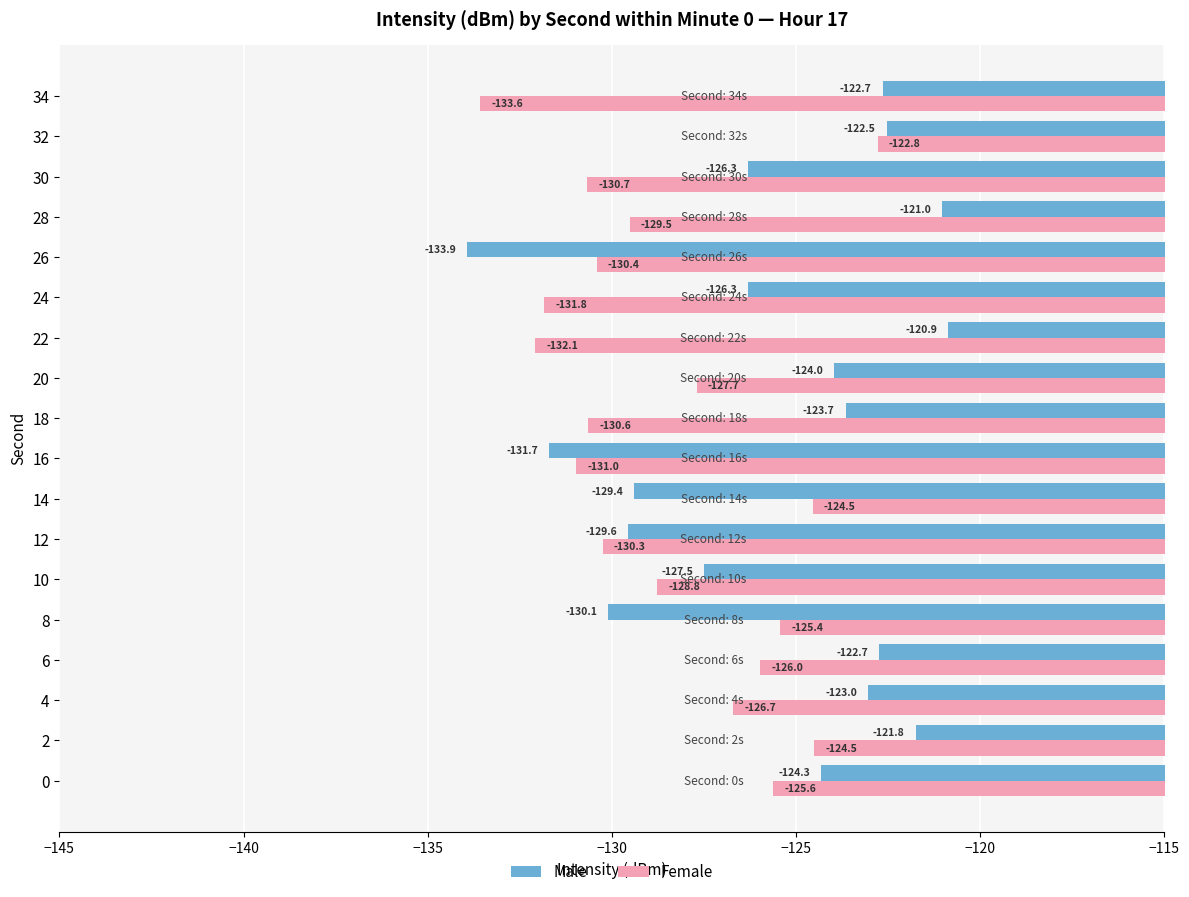

Count the number of data series in this chart.

2